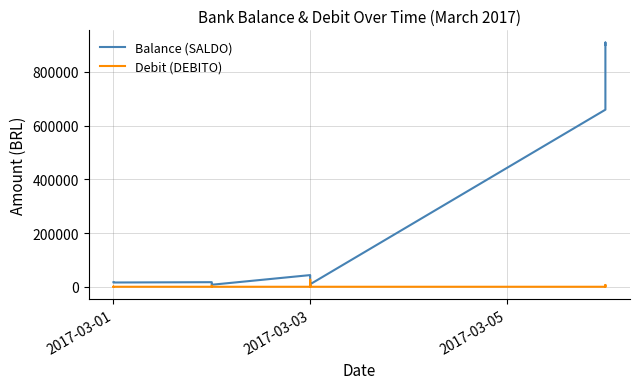

What is the maximum value for Debit (DEBITO)?

26166.0